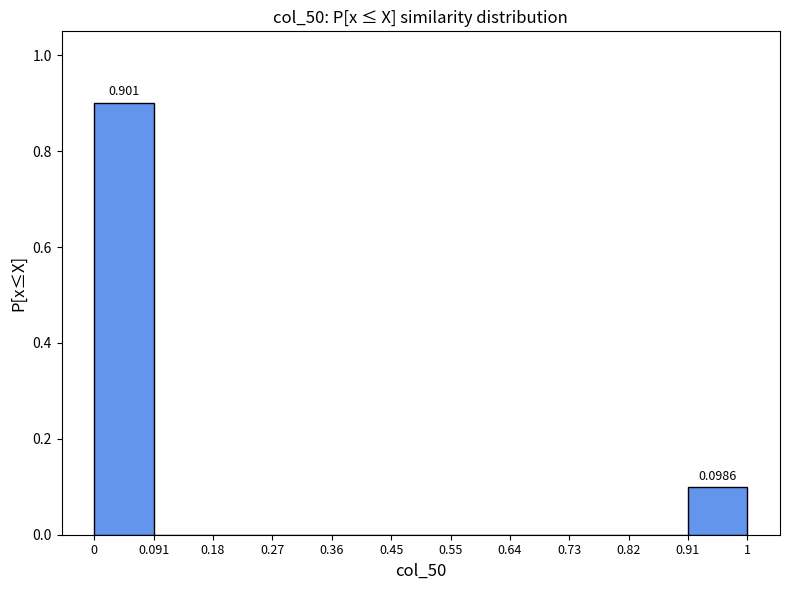

Which range on the x-axis has the tallest bar?

0 to 0.091